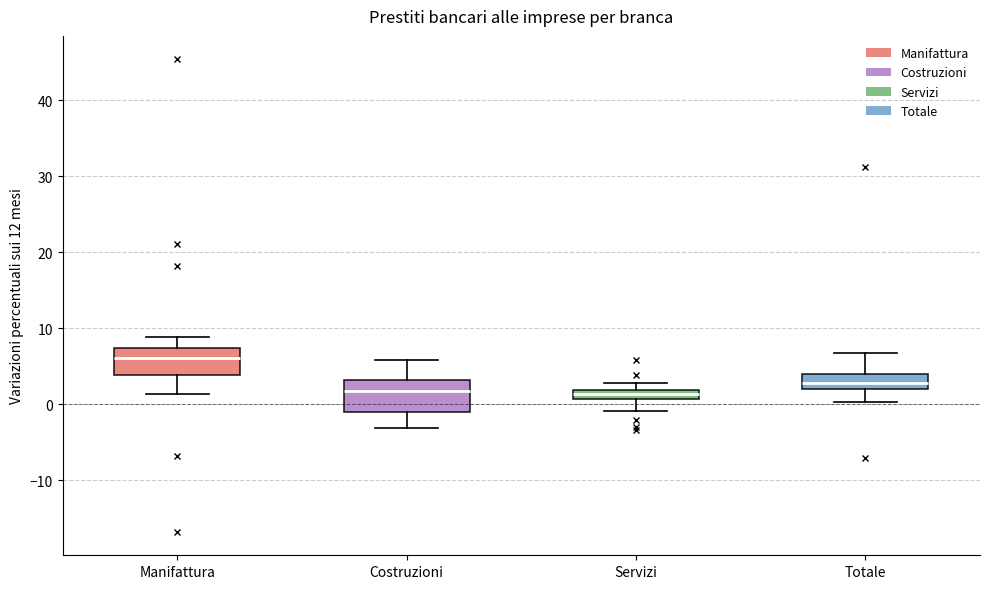

Where does the lower whisker of the box for Totale end on the y-axis? The values are not printed on the chart, so give them approximately, as read against the axis.

0